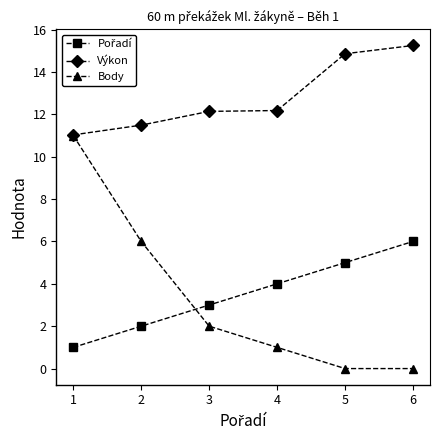

What is the highest value of the Body series?

11.0